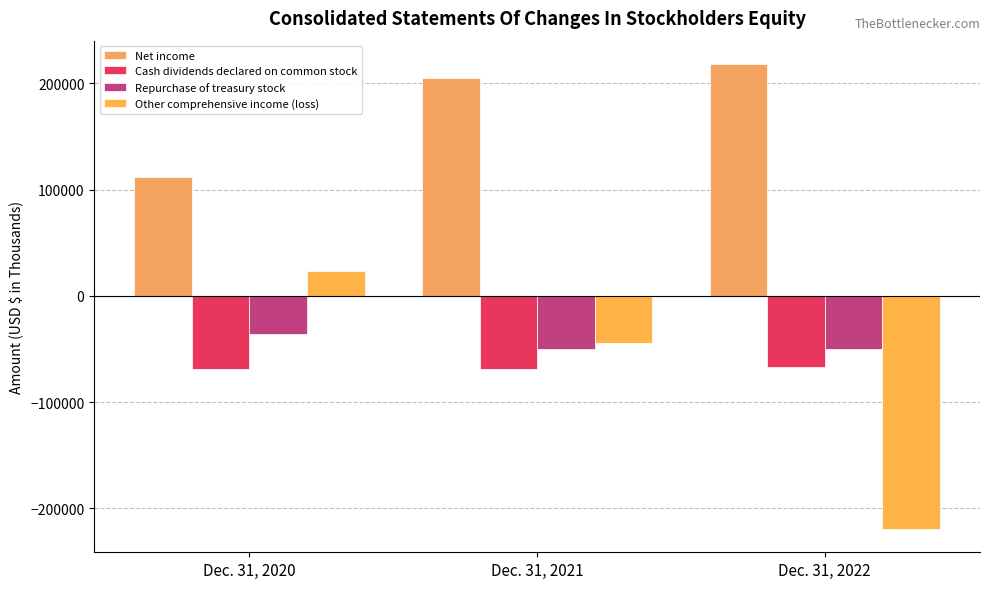

What is the difference between the maximum and minimum values in the Cash dividends declared on common stock series?

2056